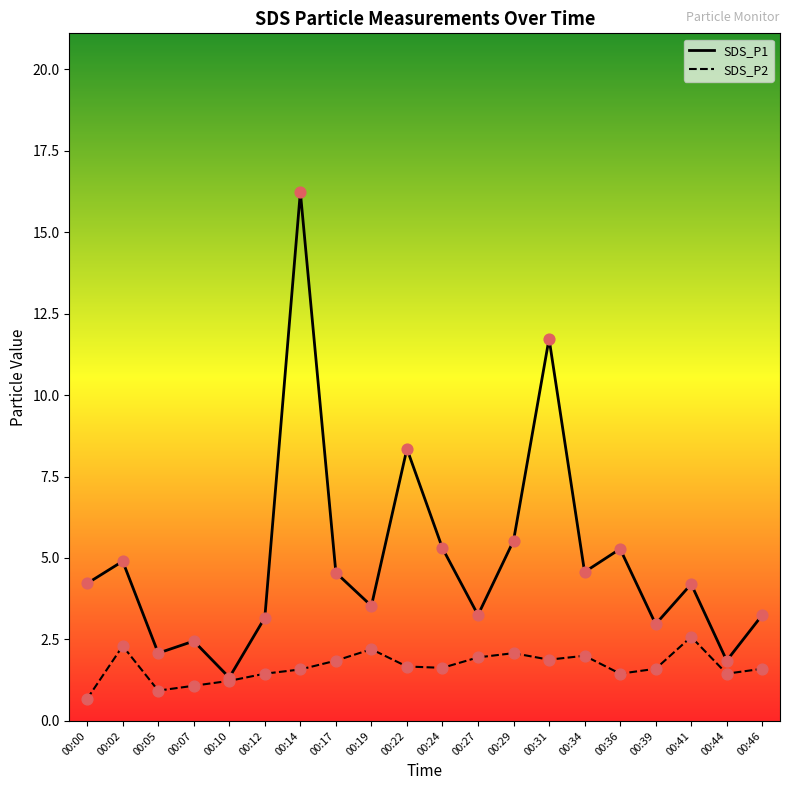

Which series has the largest Y range (max minus min)?

SDS_P1